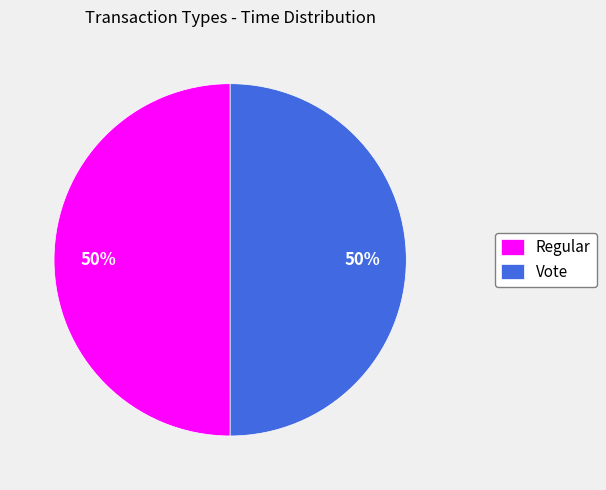

Is the sum of Regular and Vote greater than half?

Yes